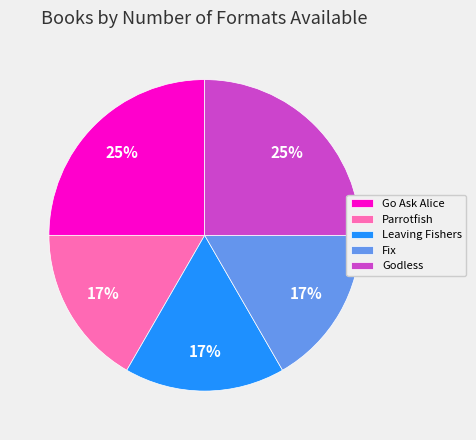

Does Leaving Fishers account for over 50% of the chart?

No